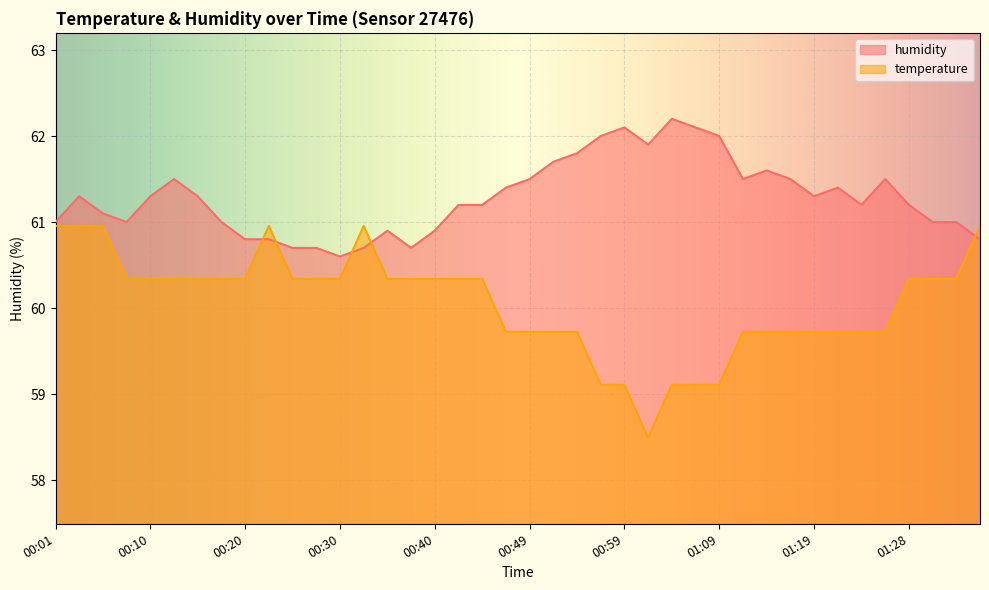

True or false: humidity has a value of 33.4 at 01:09.

False